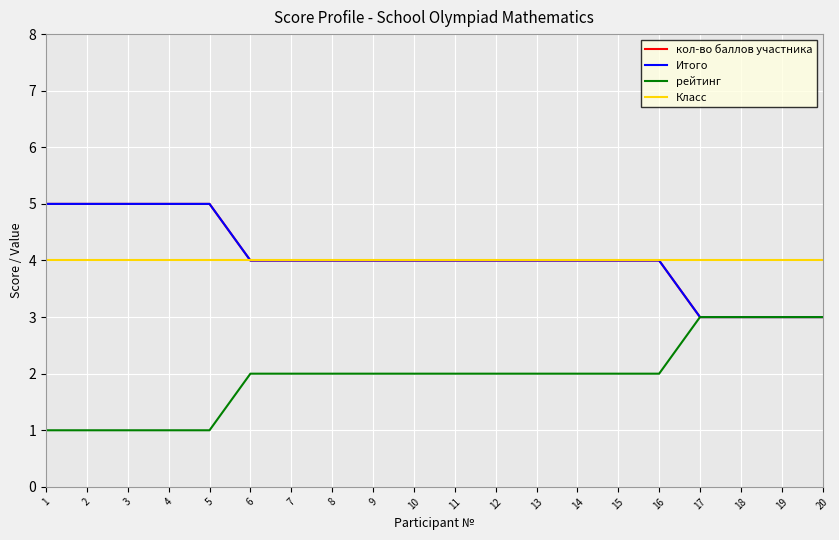

True or false: Итого and кол-во баллов участника cross at least once.

False